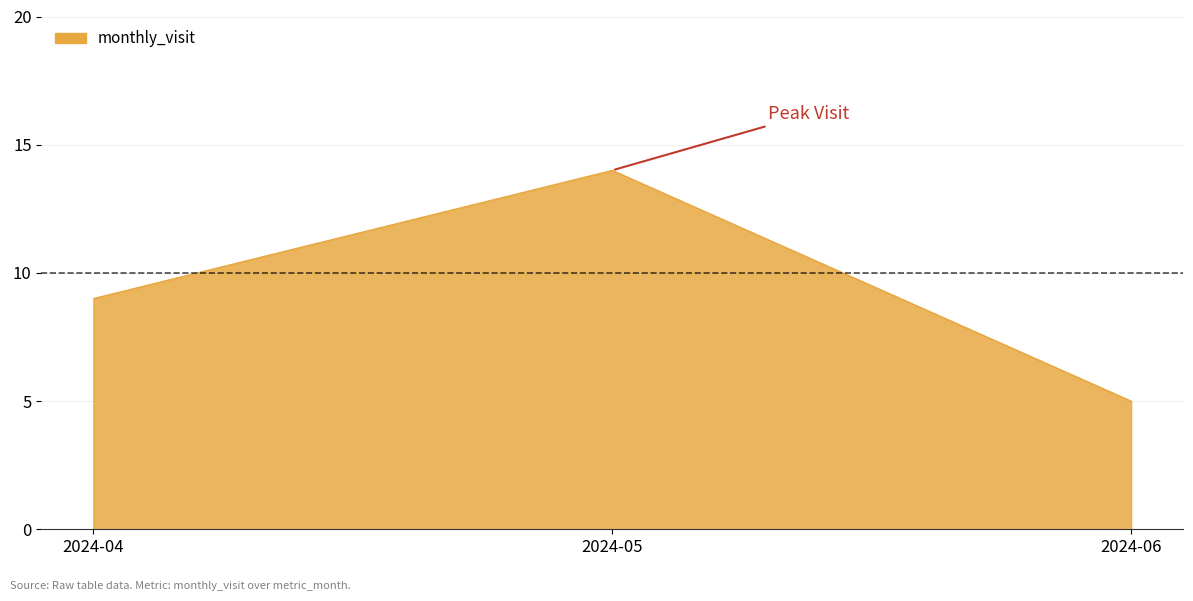

List the labels in order of value, smallest first.

2024-06, 2024-04, 2024-05